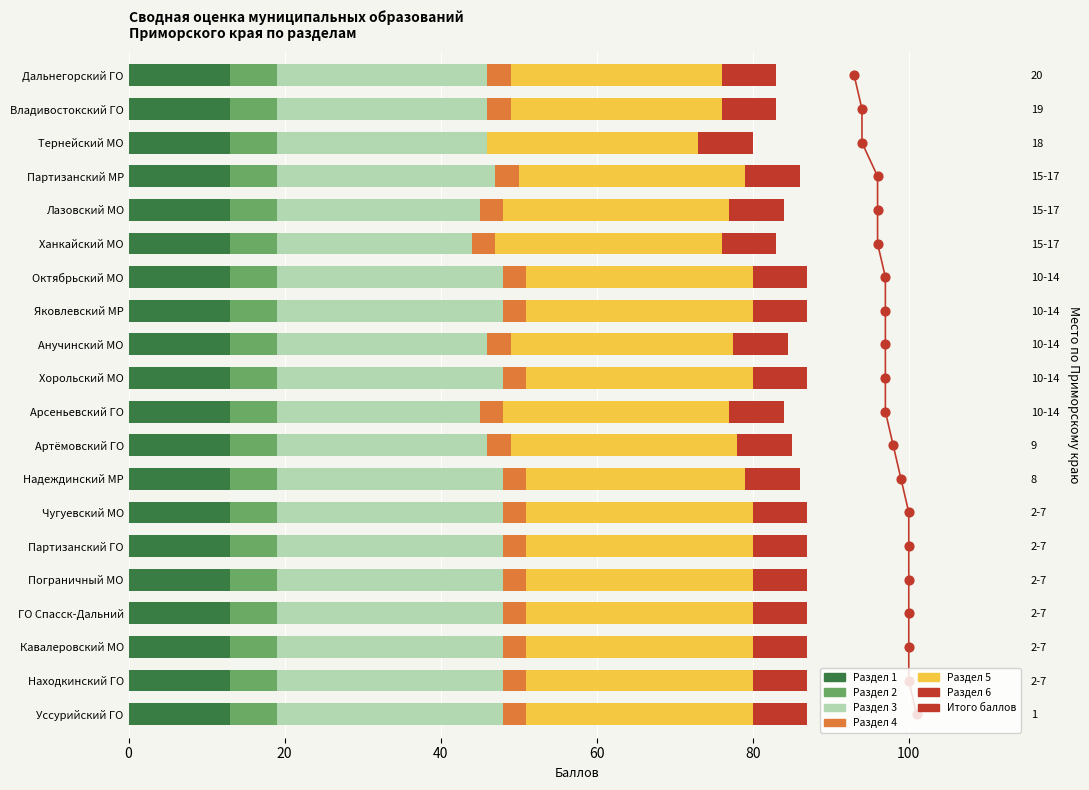

At which category is the sum across all series the highest?

Уссурийский ГО